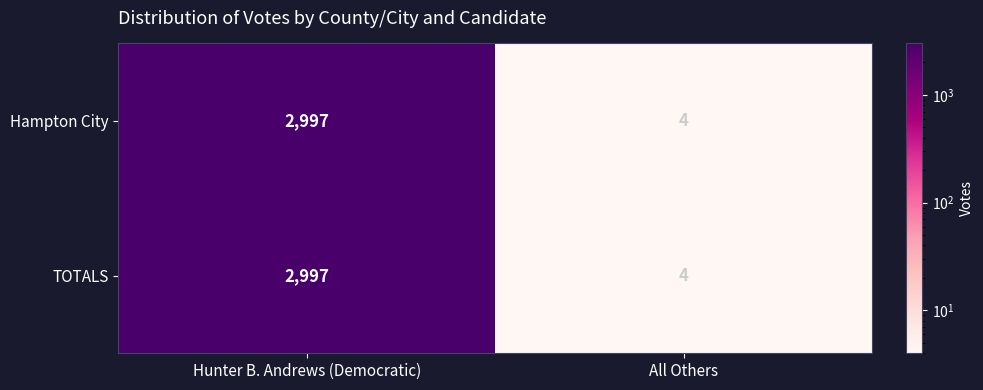

Which label corresponds to the smallest value in the chart?

All Others